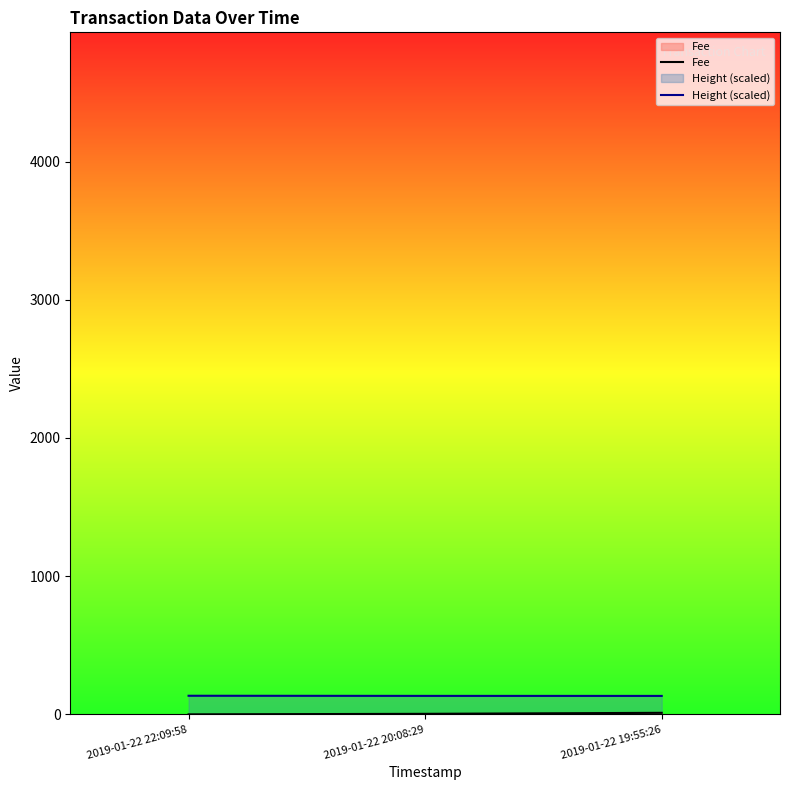

Rank the series by their maximum value, from highest to lowest.

Height (scaled), Fee